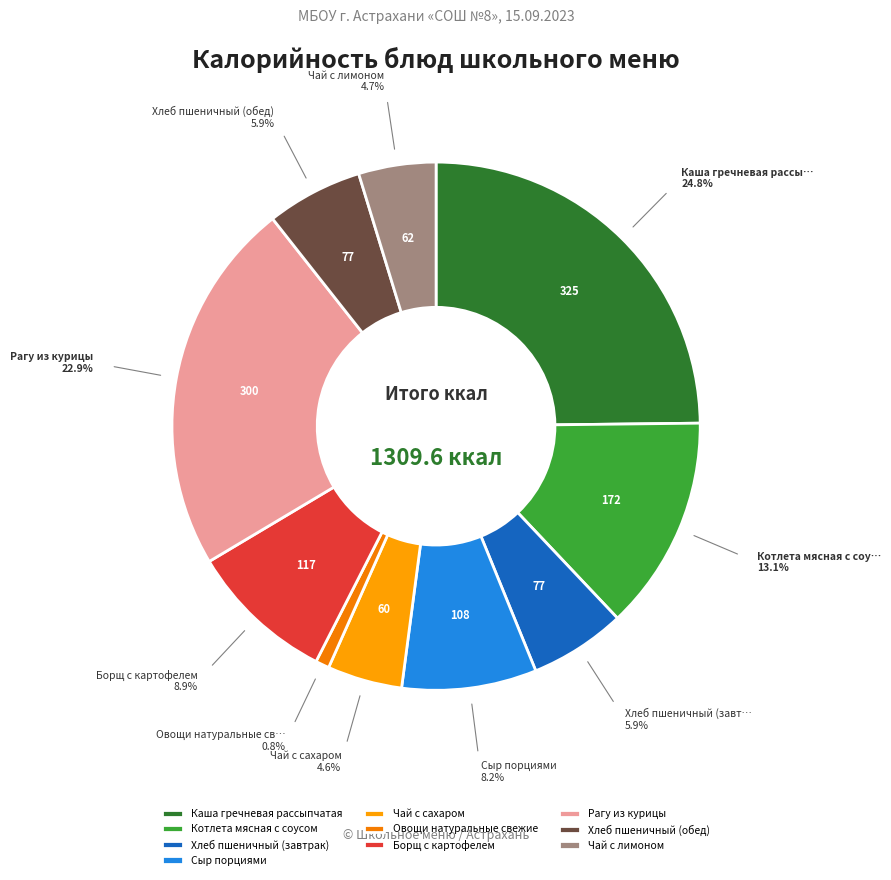

To the nearest percent, what is the difference between the Хлеб пшеничный (завтрак) and Овощи натуральные свежие slice percentages?

5%